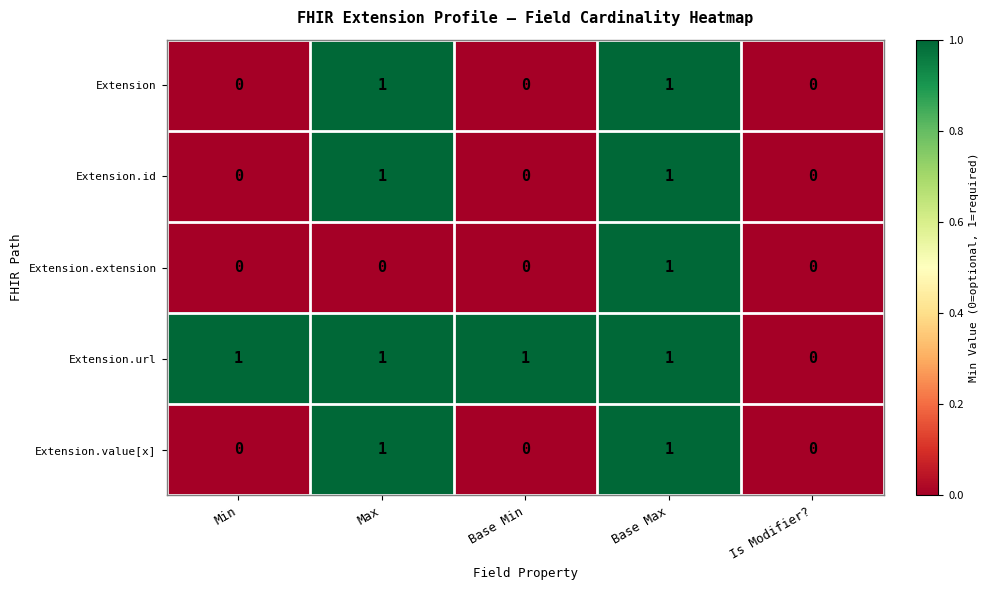

Which series has the largest total across all categories?

Extension.url